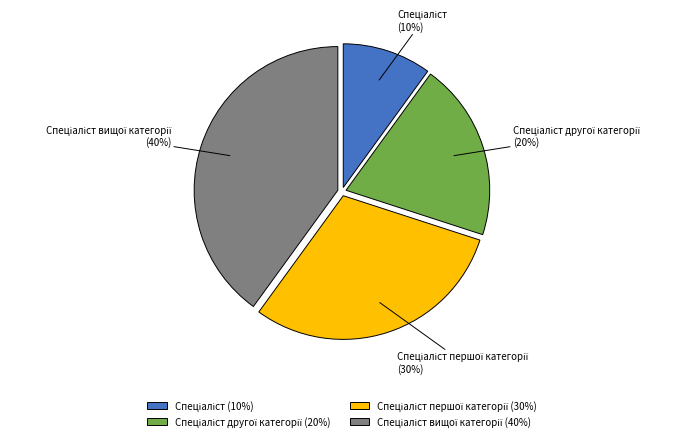

Does any single category account for the majority?

No